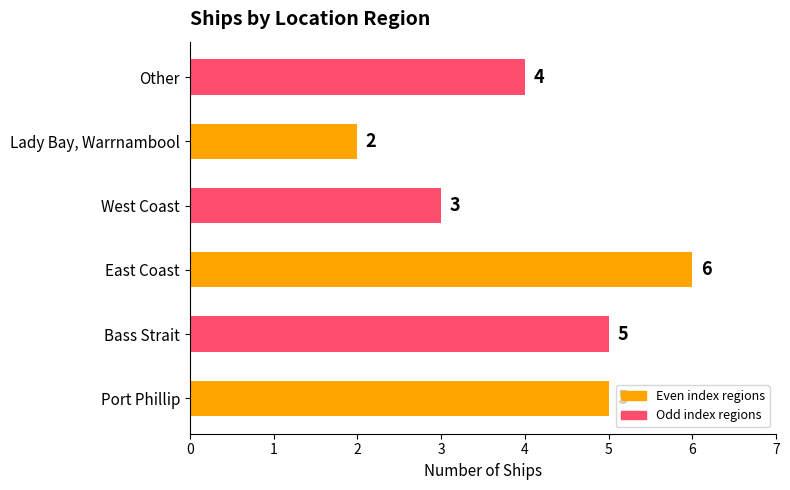

Between West Coast and Port Phillip, which is larger?

Port Phillip